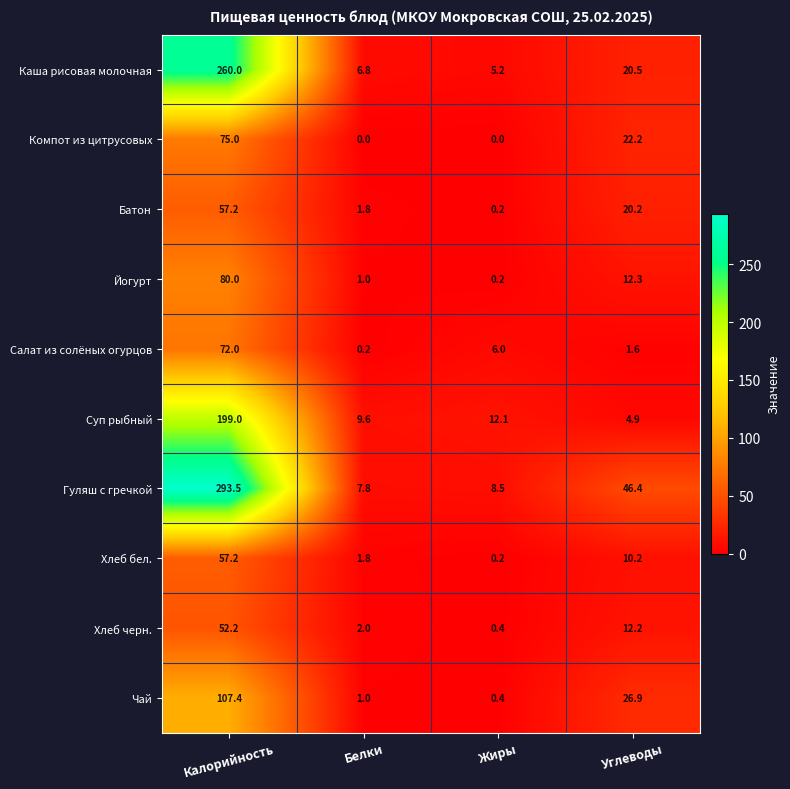

Which series has the largest range (max minus min)?

Гуляш с гречкой